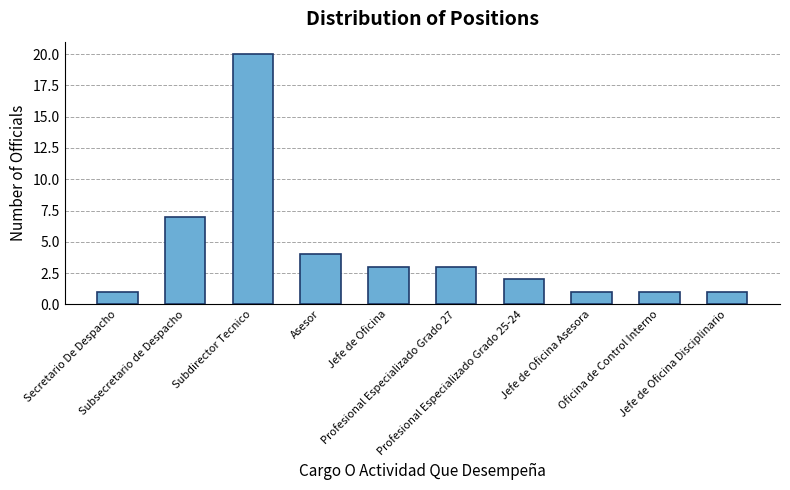

At which label is the value closest to 10?

Subsecretario de Despacho